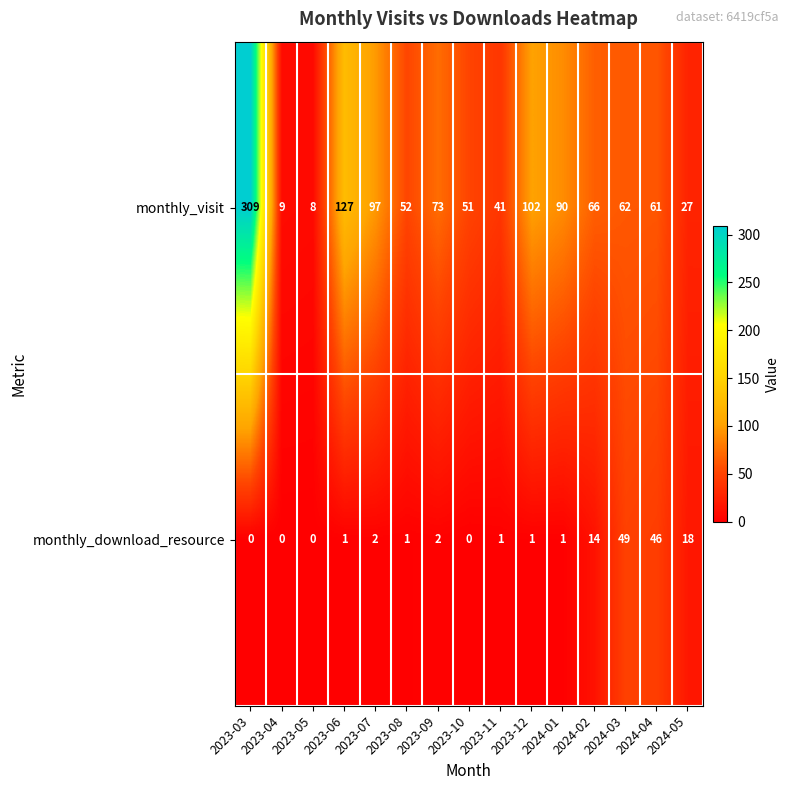

Rank the series at 2023-10 from highest to lowest value.

monthly_visit, monthly_download_resource